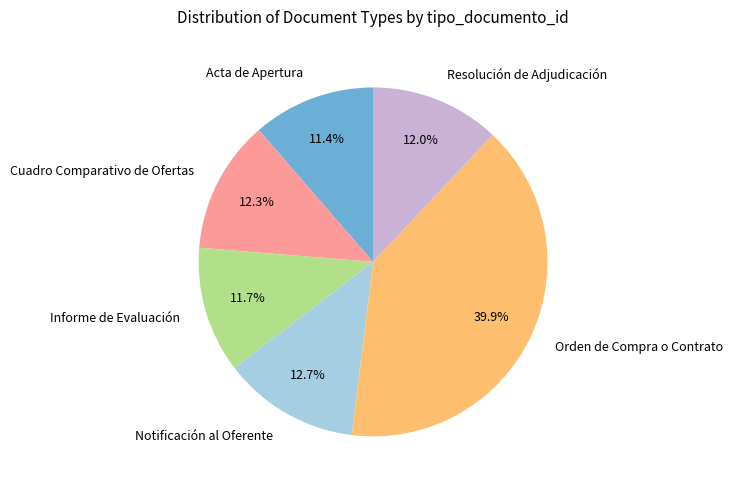

Is the sum of Cuadro Comparativo de Ofertas and Orden de Compra o Contrato greater than half?

Yes